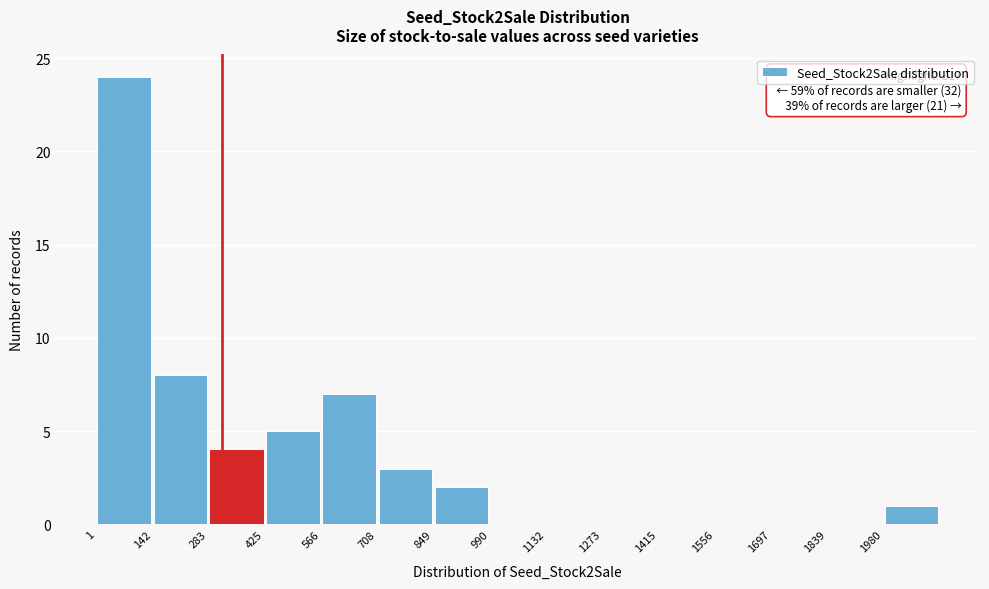

Which range on the x-axis has the tallest bar?

0 to 140